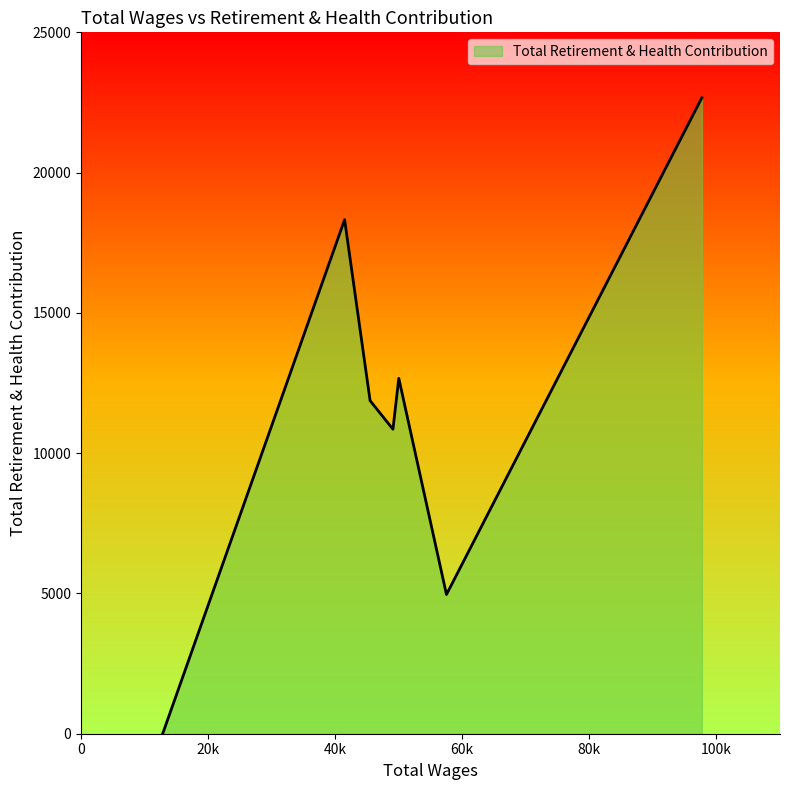

Does the chart display data point markers on the line(s)?

No